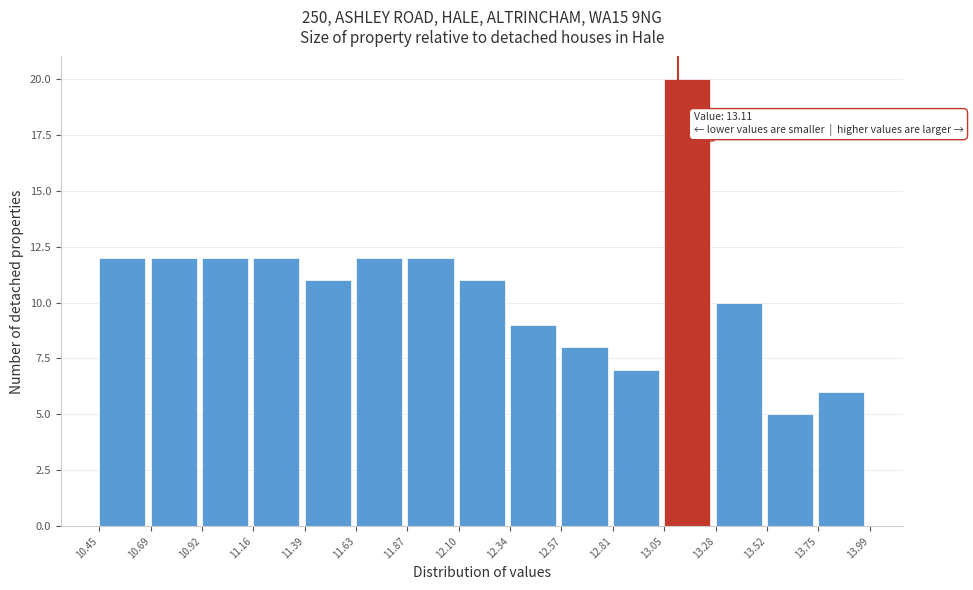

Which range on the x-axis has the tallest bar?

13.05 to 13.28